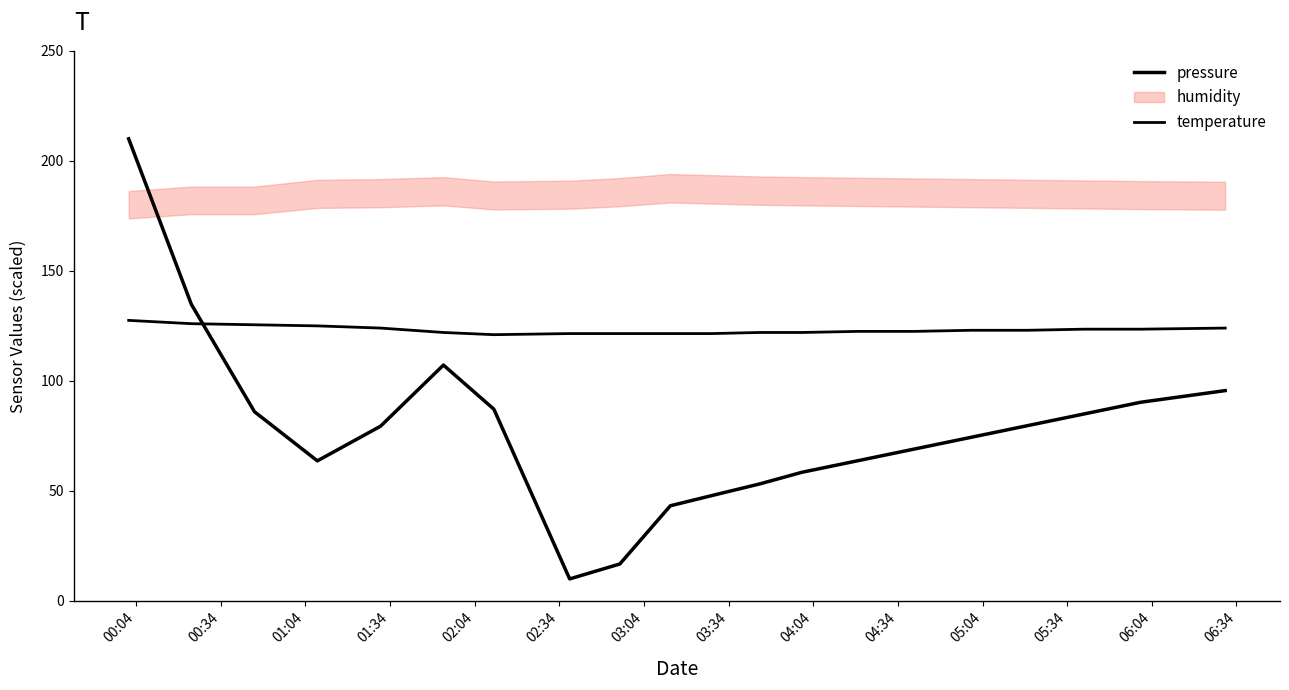

True or false: temperature has more than 2 points higher than both neighbors.

False